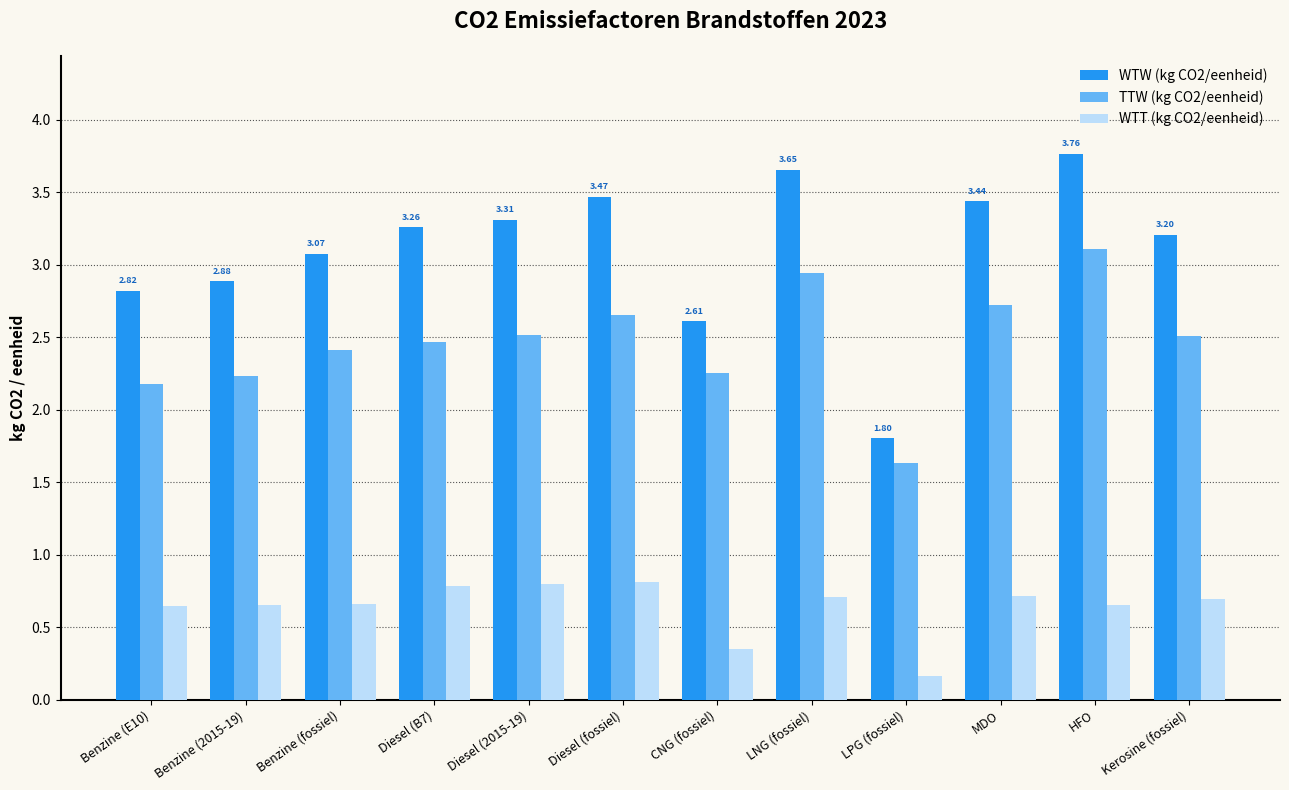

The TTW (kg CO2/eenheid) series shows 1.6 at LPG (fossiel). True or false?

True